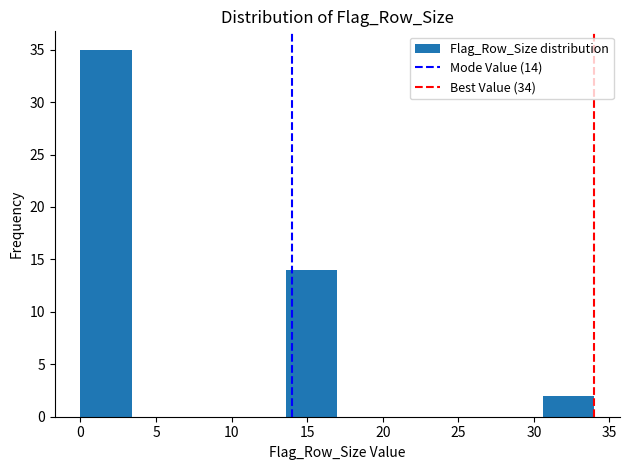

Which range on the x-axis has the tallest bar?

0.0 to 3.4